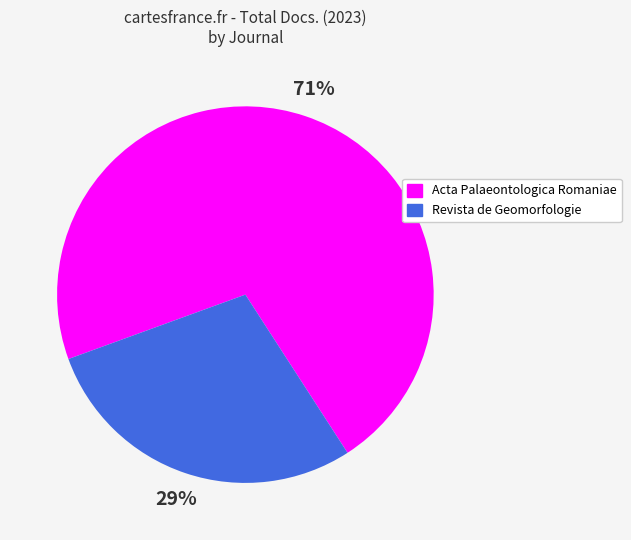

What percentage is the Revista de Geomorfologie slice, to the nearest percent?

29%